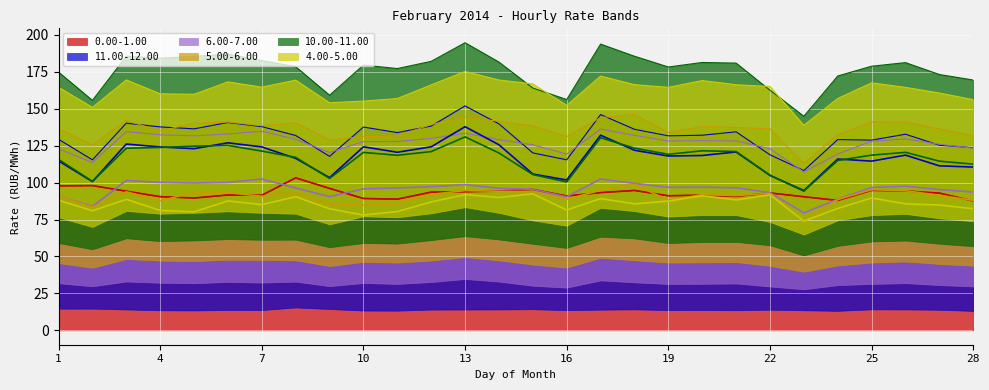

Reading left to right, list all the values displayed in this chart.

0.00-1.00: 1=97.8	2=98.0	3=94.2	4=90.5	5=89.5	6=91.6	7=91.4	8=103.2	9=96.1	10=89.2	11=88.8	12=93.5	13=93.8	14=94.2	15=95.3	16=90.9	17=93.2	18=94.7	19=91.1	20=91.5	21=90.7	22=93.0	23=90.4	24=87.9	25=94.7	26=94.3	27=92.9	28=87.5
11.00-12.00: 1=114.7	2=100.7	3=126.1	4=124.1	5=122.9	6=126.9	7=124.1	8=116.4	9=103.3	10=124.2	11=120.5	12=124.2	13=137.8	14=125.6	15=105.8	16=101.8	17=132.1	18=121.9	19=118.0	20=118.3	21=120.7	22=104.9	23=94.6	24=115.9	25=114.5	26=118.6	27=111.3	28=110.5
6.00-7.00: 1=90.9	2=83.8	3=101.5	4=100.1	5=99.7	6=100.1	7=102.4	8=96.3	9=90.5	10=95.7	11=96.4	12=97.2	13=98.6	14=96.1	15=95.4	16=90.4	17=102.4	18=99.5	19=96.8	20=96.9	21=96.5	22=93.2	23=79.5	24=88.8	25=96.7	26=97.6	27=95.3	28=93.5
5.00-6.00: 1=90.9	2=83.2	3=93.7	4=87.8	5=93.3	6=93.2	7=90.8	8=93.2	9=85.4	10=84.8	11=85.7	12=92.0	13=94.6	14=94.1	15=93.9	16=88.7	17=94.8	18=98.7	19=88.0	20=91.8	21=91.2	22=92.7	23=73.4	24=88.5	25=95.2	26=94.5	27=91.4	28=88.0
10.00-11.00: 1=115.7	2=100.8	3=123.2	4=123.8	5=124.6	6=125.1	7=121.3	8=117.1	9=102.8	10=120.4	11=118.5	12=121.0	13=130.9	14=120.0	15=105.4	16=100.4	17=130.3	18=123.3	19=119.2	20=121.5	21=121.0	22=104.9	23=94.2	24=115.0	25=118.6	26=120.5	27=114.5	28=112.5
4.00-5.00: 1=88.0	2=80.9	3=88.7	4=81.2	5=80.2	6=87.6	7=85.1	8=90.4	9=82.3	10=78.0	11=80.4	12=86.9	13=91.8	14=89.9	15=92.4	16=81.5	17=89.2	18=85.6	19=87.5	20=91.0	21=88.2	22=91.7	23=74.0	24=82.5	25=89.6	26=85.6	27=84.8	28=82.3